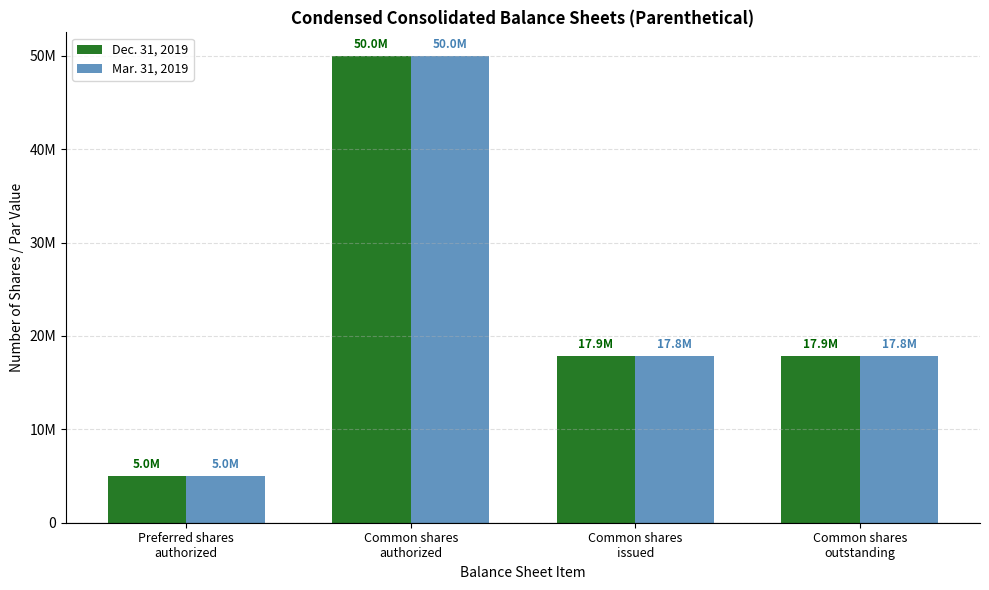

Does the chart contain stacked bars?

No